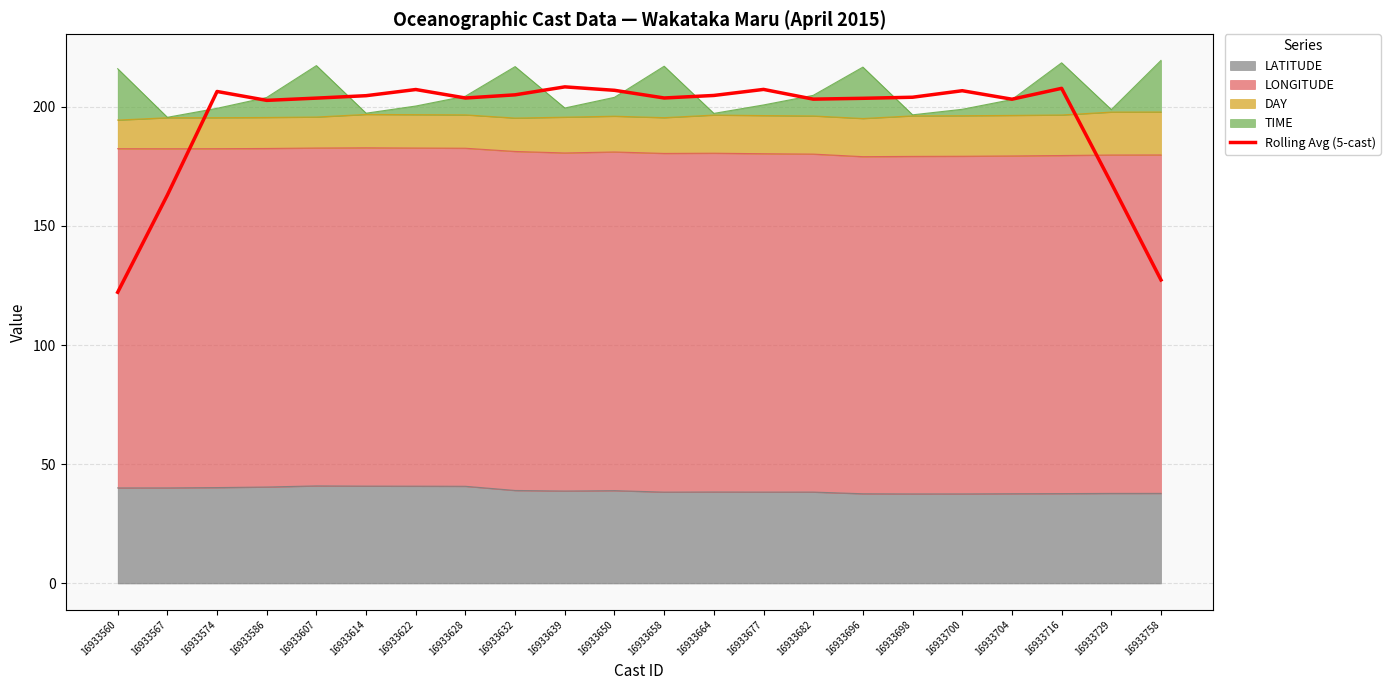

Where is the data nearest to the value 165?

16933567